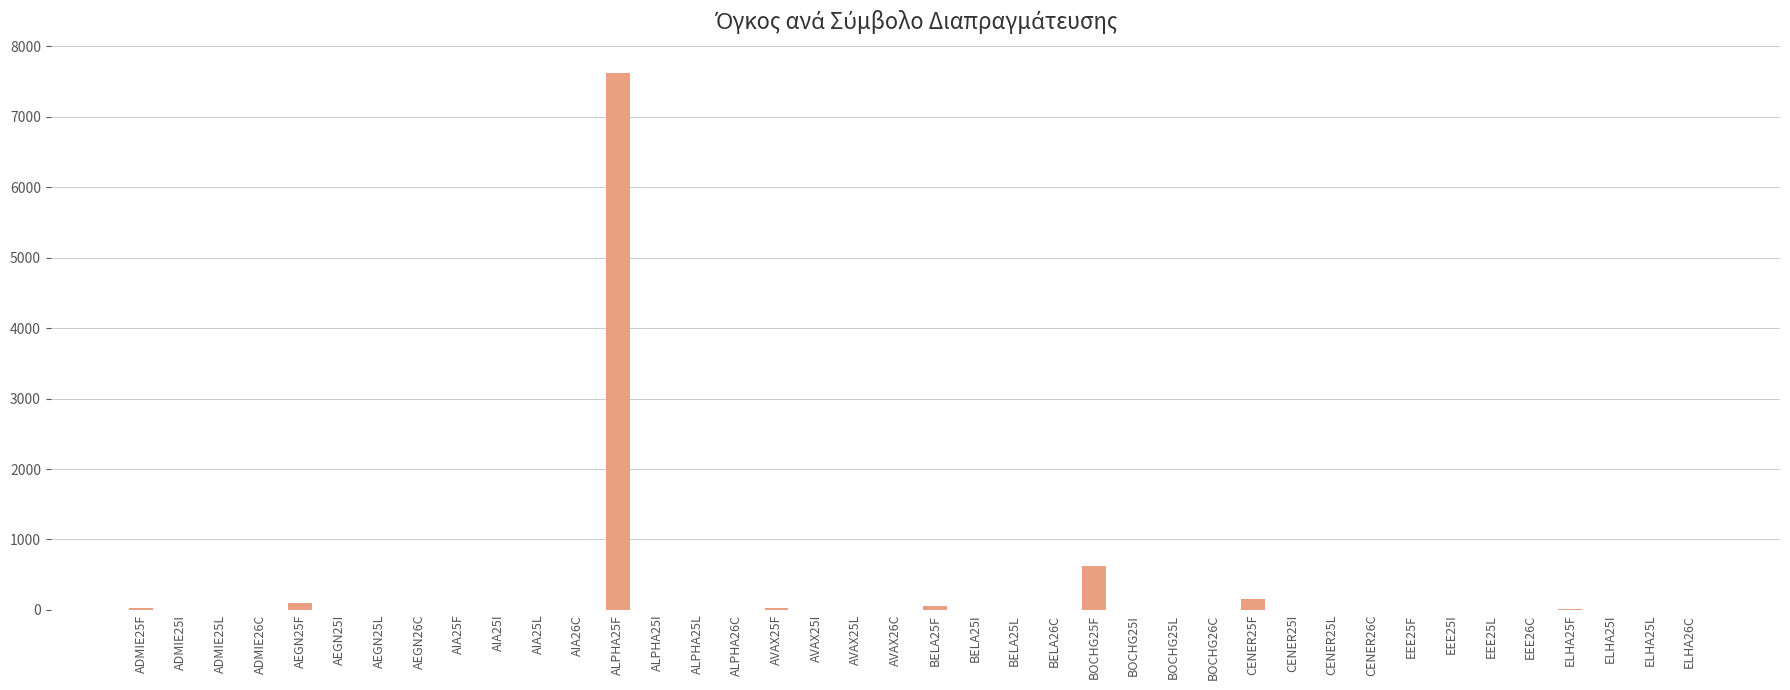

At which category does the chart reach its peak across all series?

ALPHA25F